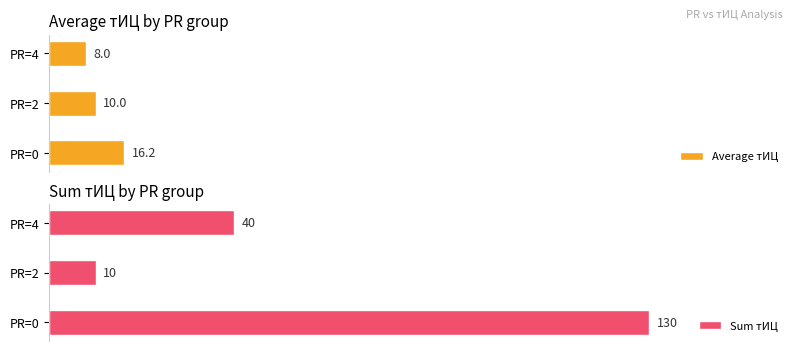

List the series in order of their overall mean, highest first.

Sum тИЦ, Average тИЦ